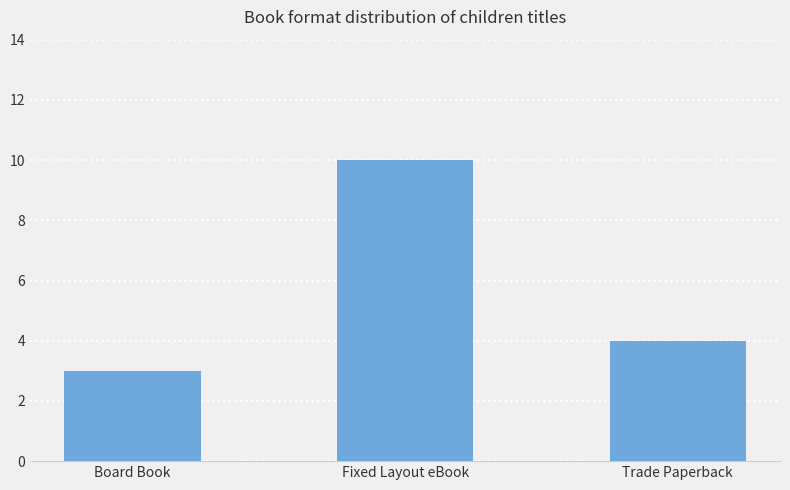

Reading right to left, what are all the values shown in this chart?

4	10	3